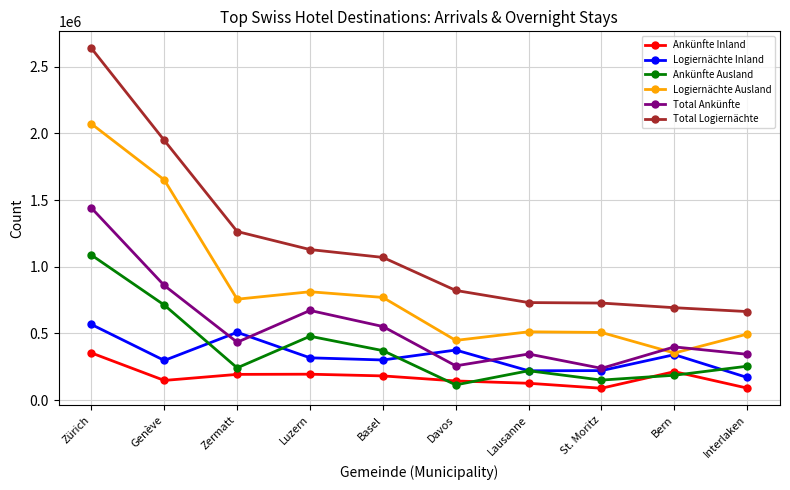

What is the spread (max minus min) of values at Genève?

1800398